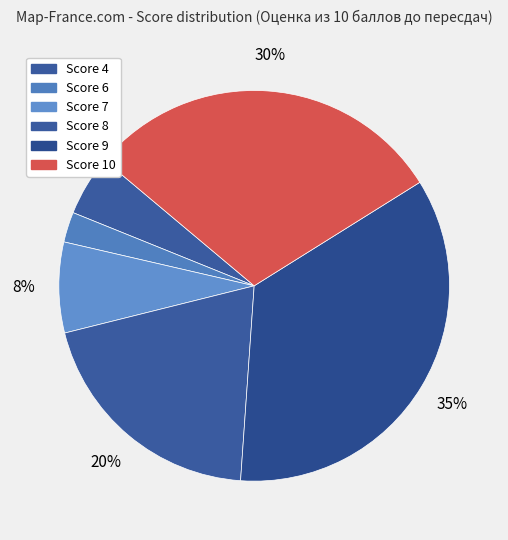

How many segments does this pie chart have?

6